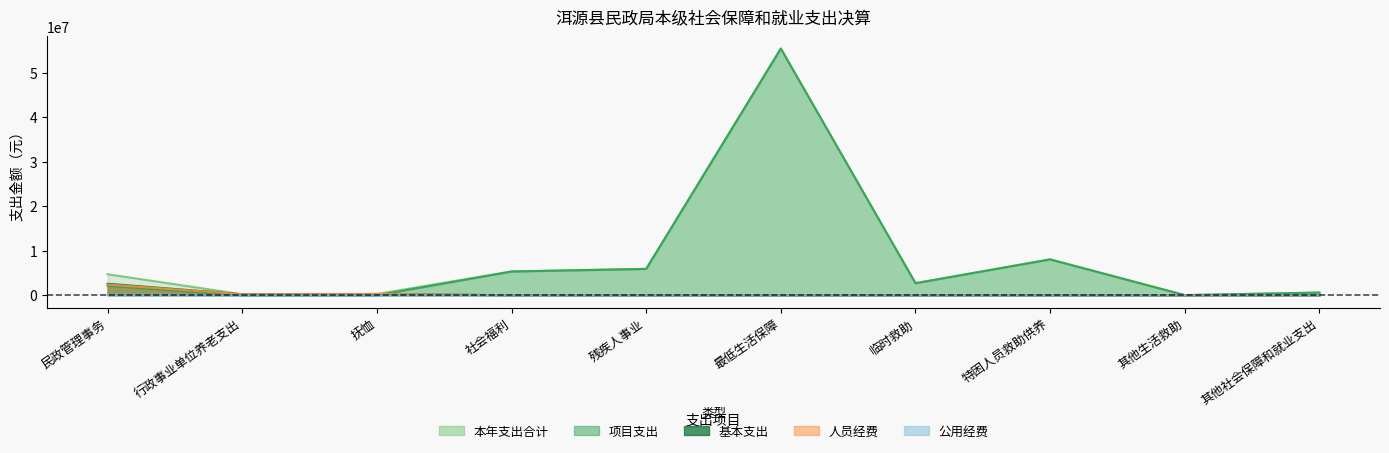

At which label does 项目支出 first exceed 2723532?

社会福利